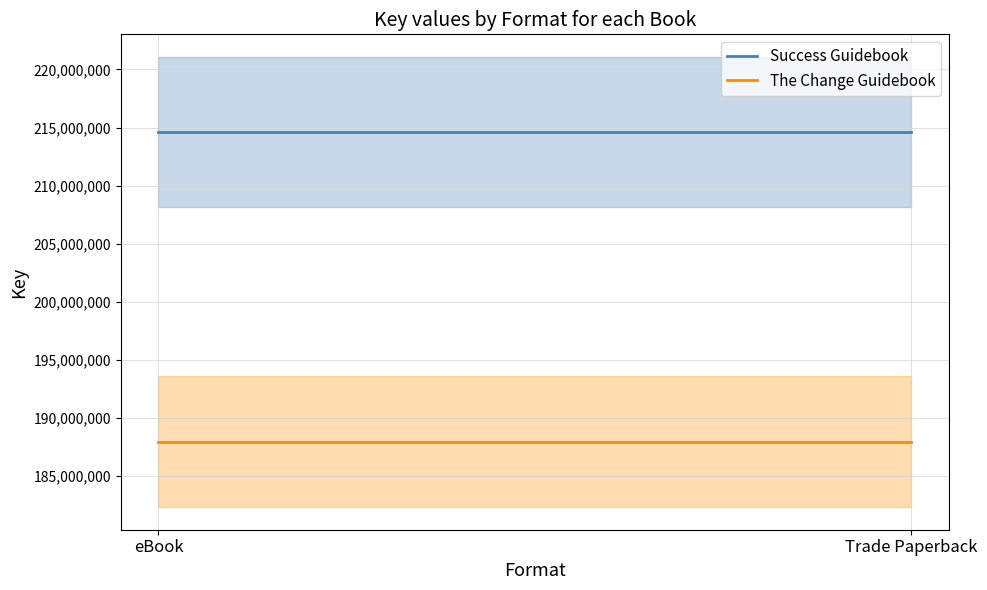

What is the minimum value shown in the chart?

187979433